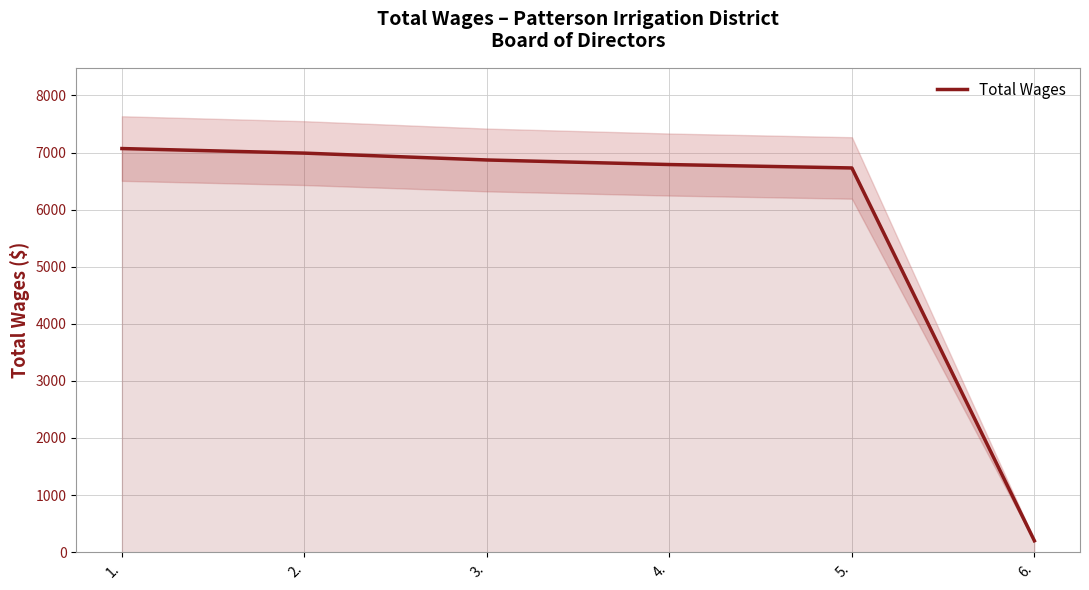

What is the change in value from 3. to 6.?

-6670